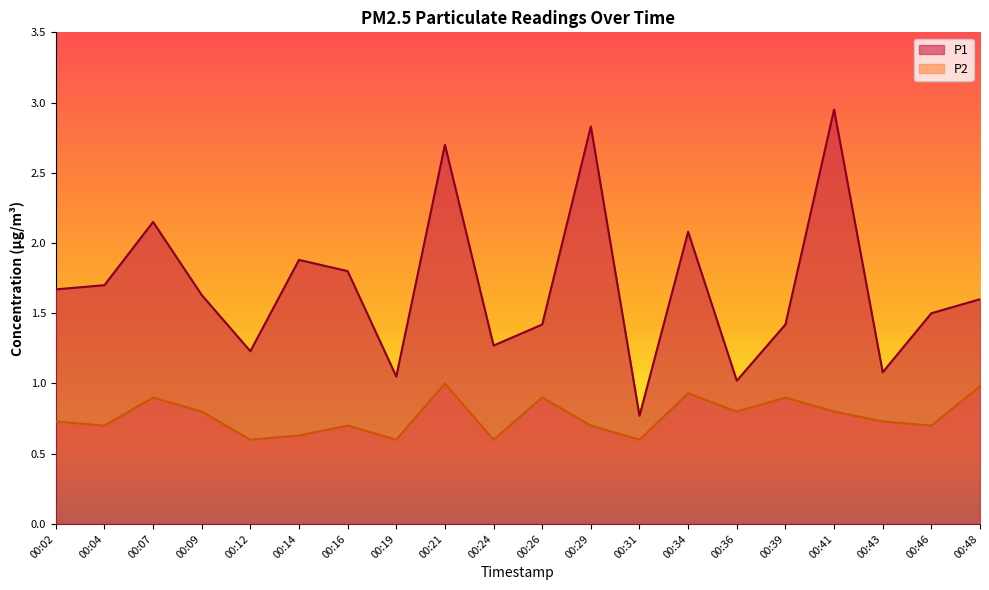

True or false: P1 and P2 intersect in this chart.

False